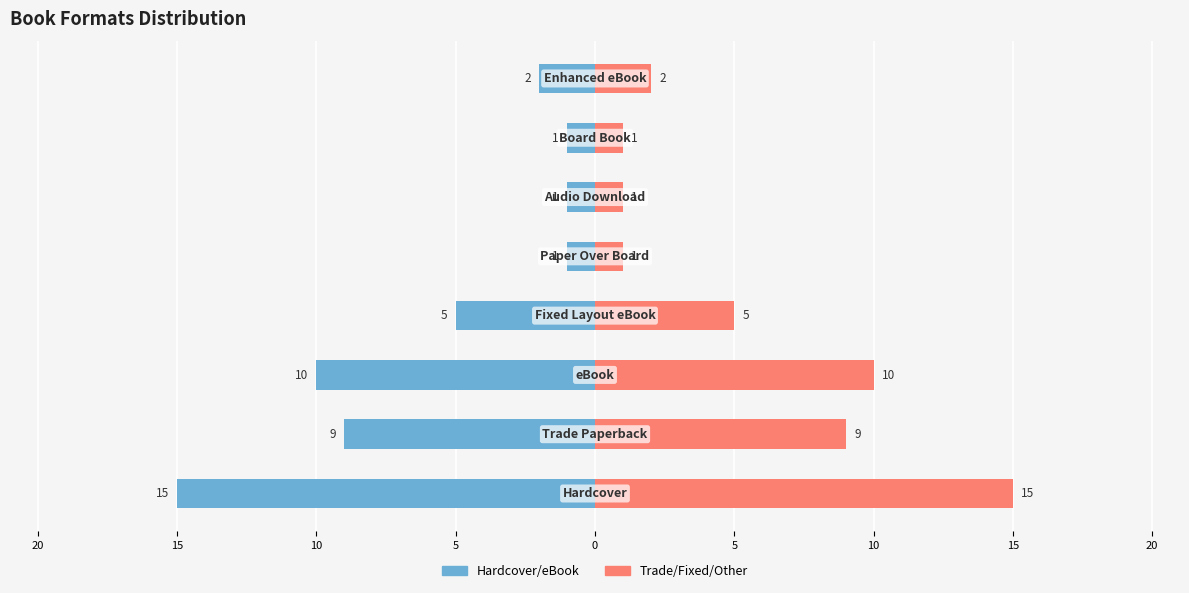

What is the value of the Count (Left) bar at the 3rd from the left?

-10